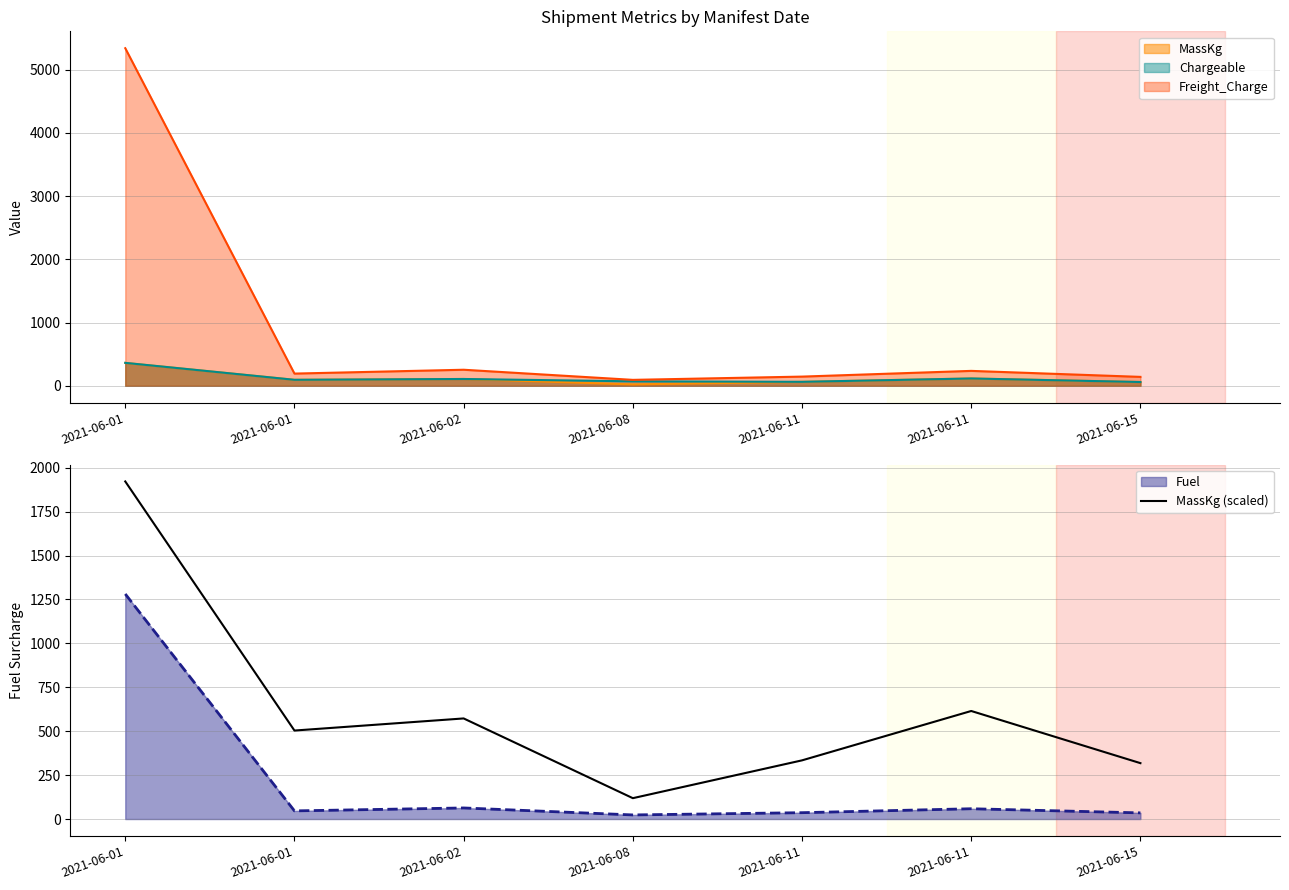

Does the chart have visible grid lines?

Yes